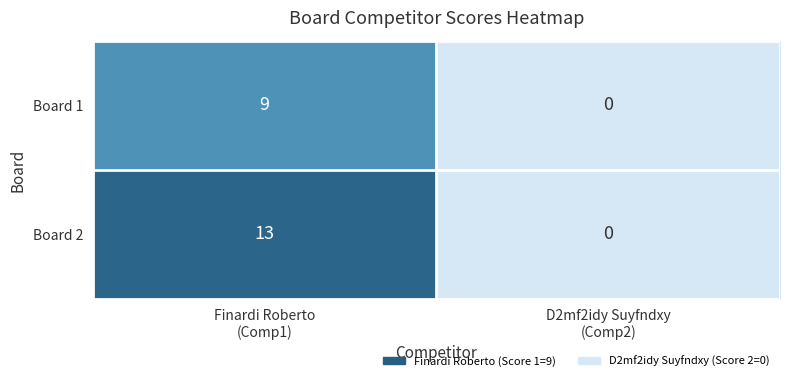

Which label corresponds to the largest value in the chart?

Finardi Roberto
(Comp1)